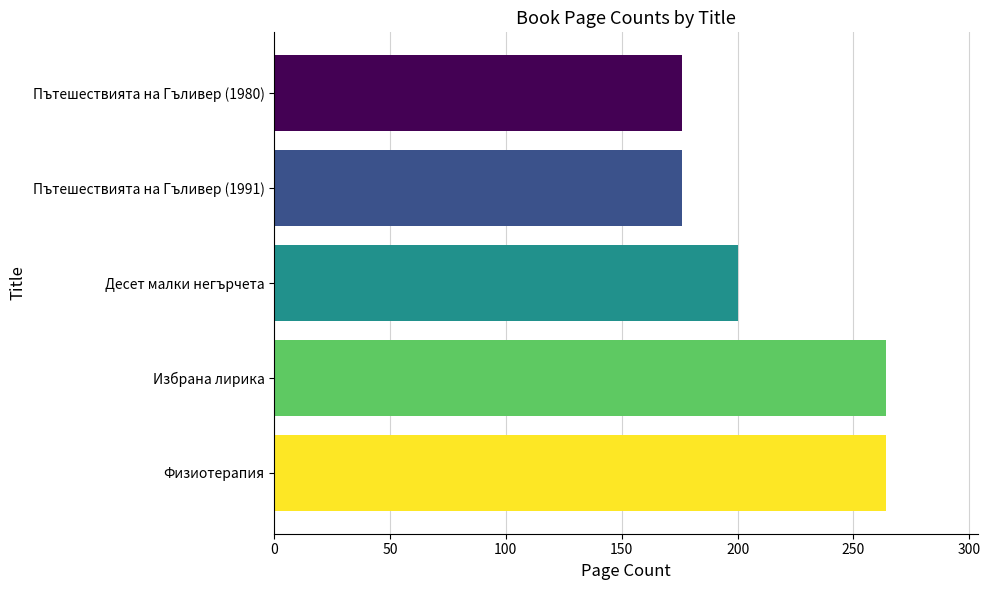

True or false: the data shows 88 at Пътешествията на Гъливер (1980).

False